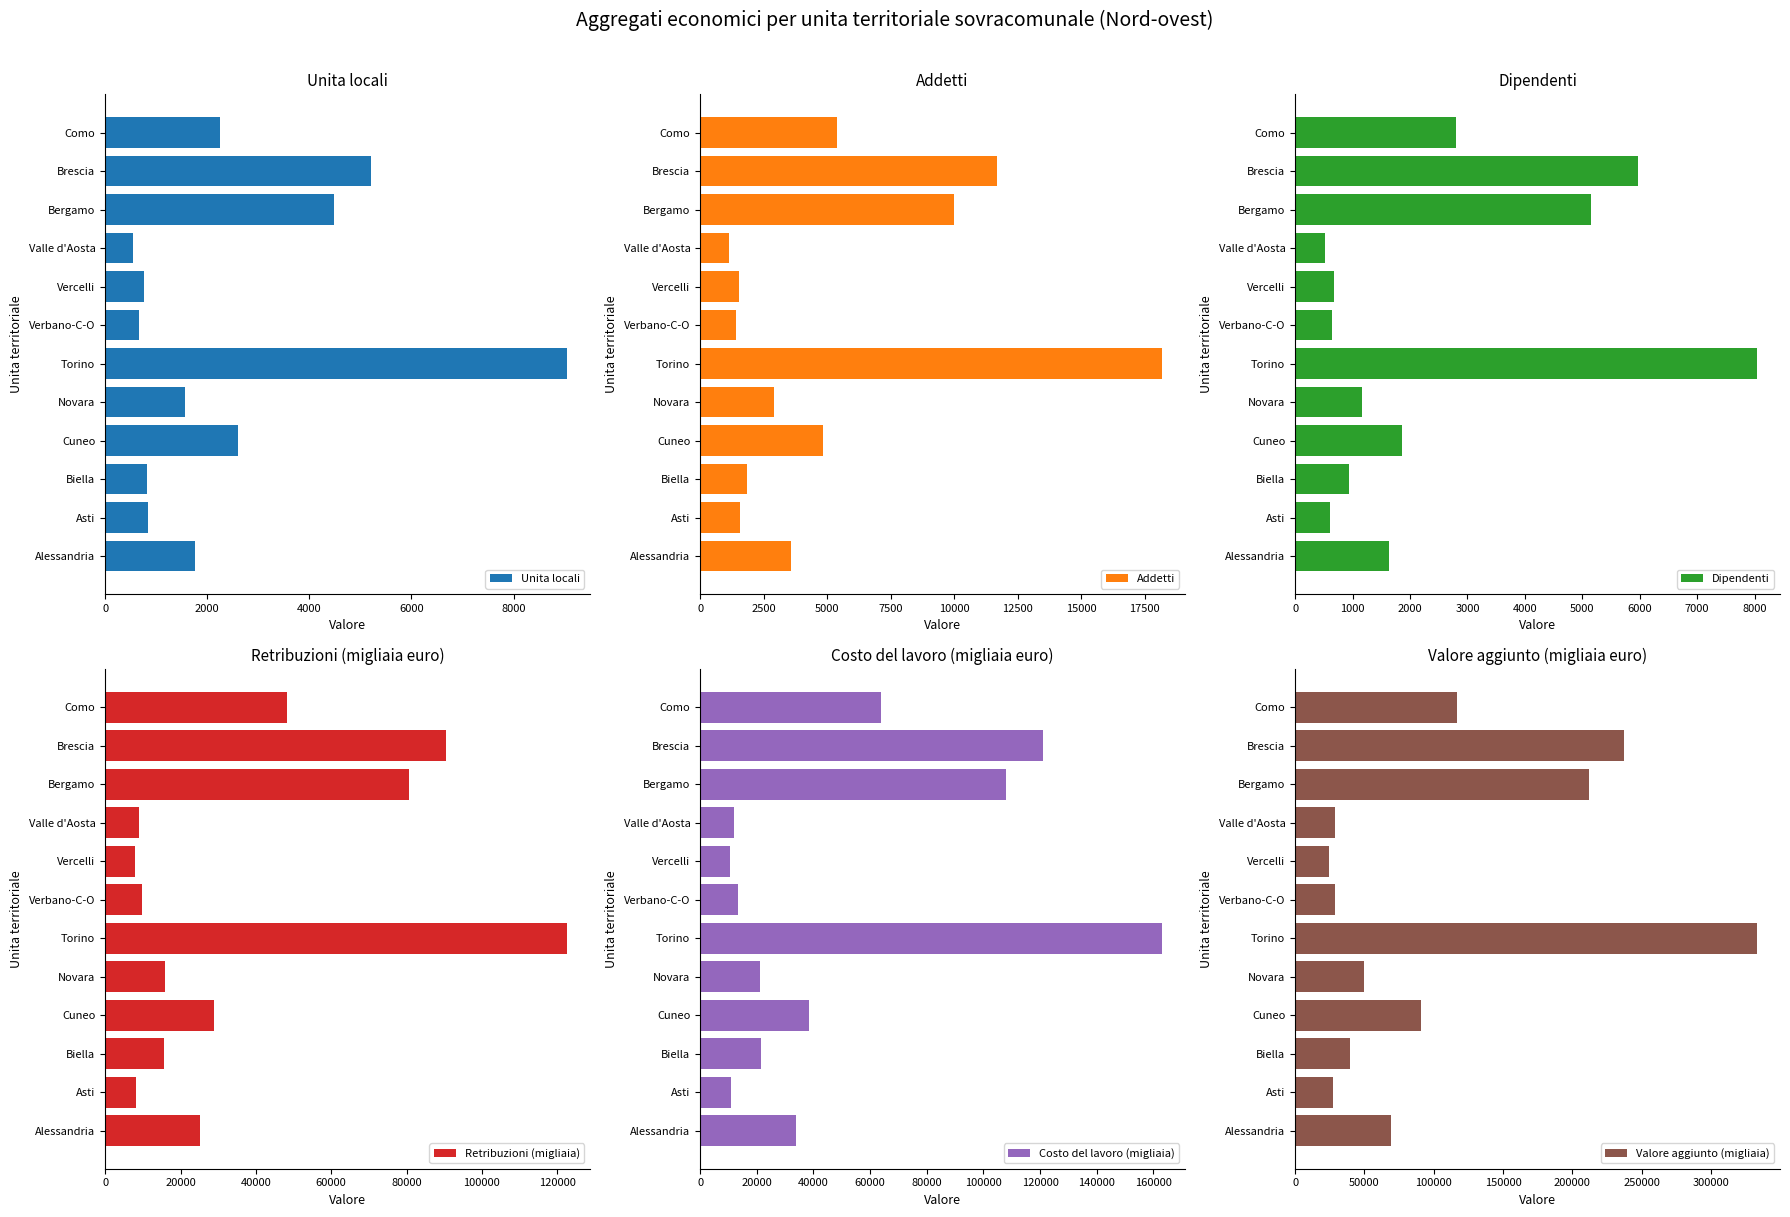

Which category has the highest value in the Retribuzioni (migliaia) series?

Torino